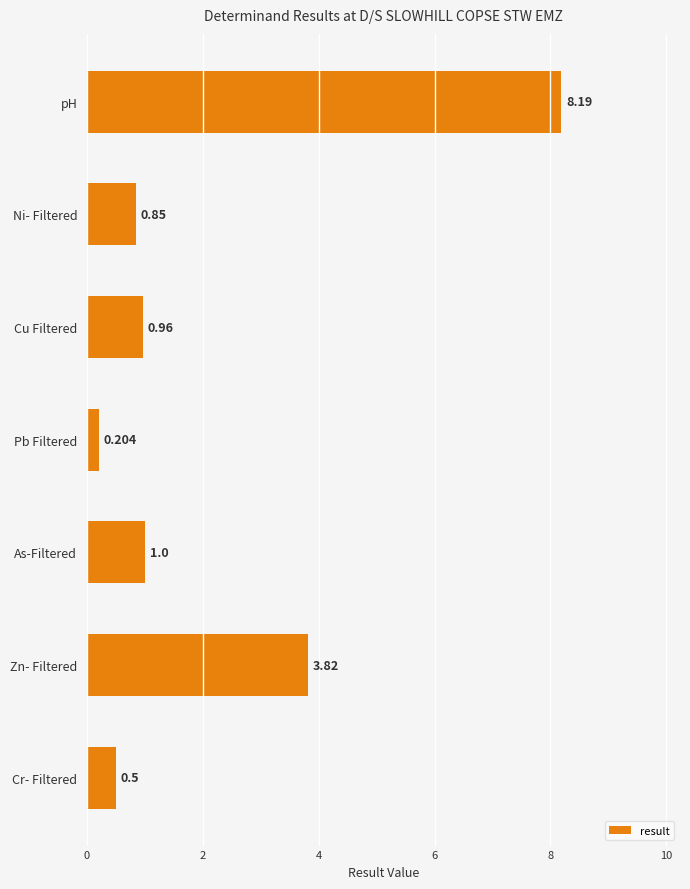

Rank the categories by value from lowest to highest.

Pb Filtered, Cr- Filtered, Ni- Filtered, Cu Filtered, As-Filtered, Zn- Filtered, pH